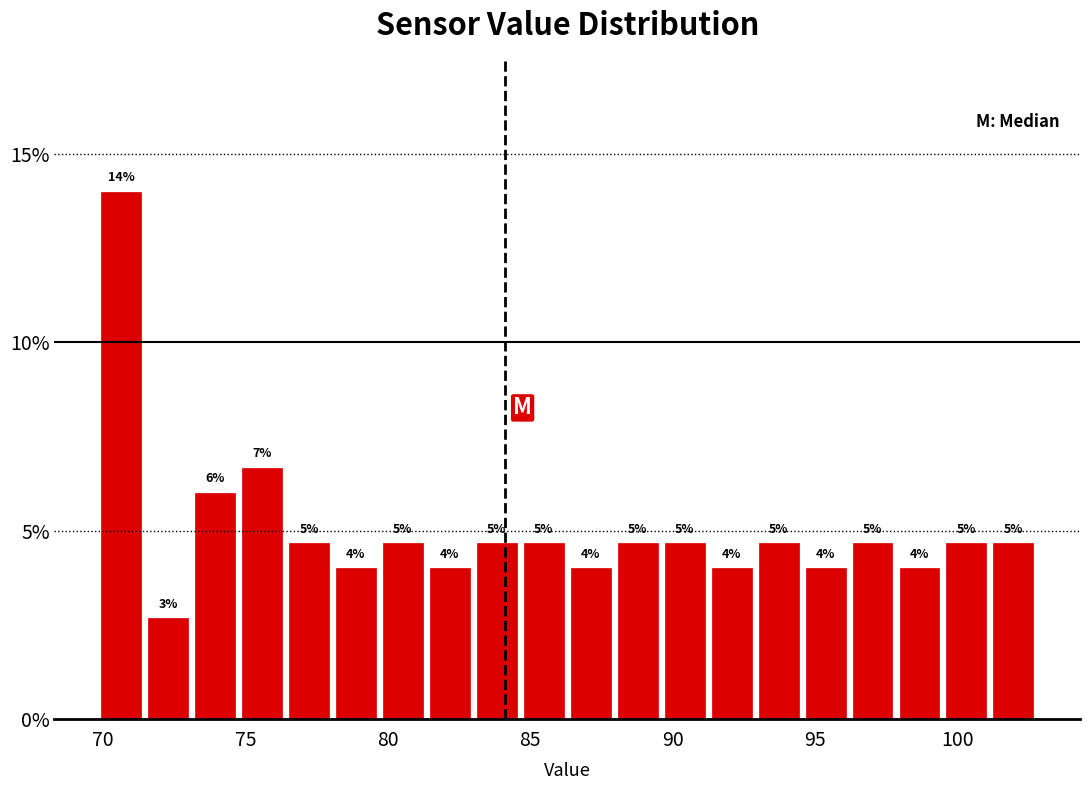

Read against the x-axis, roughly where is the centre of the tallest bar?

70.5